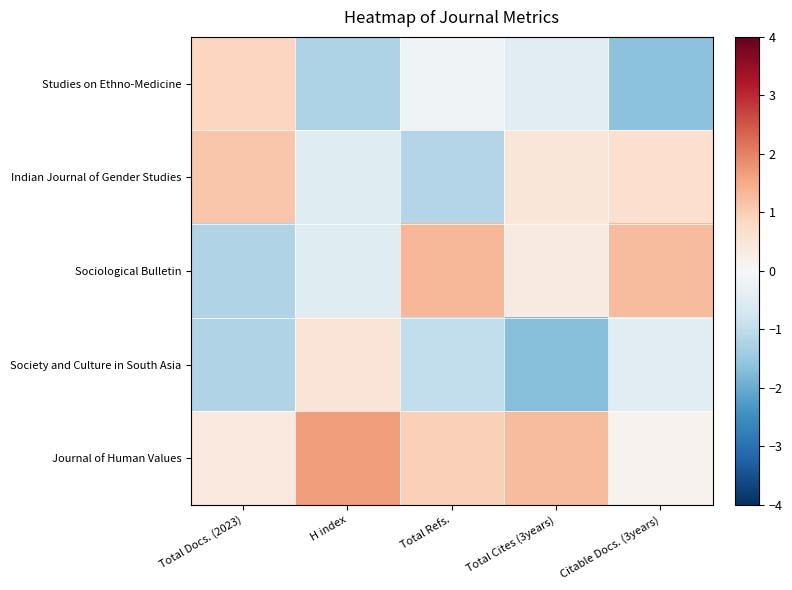

At which category does the chart reach its minimum across all series?

Total Cites (3years)